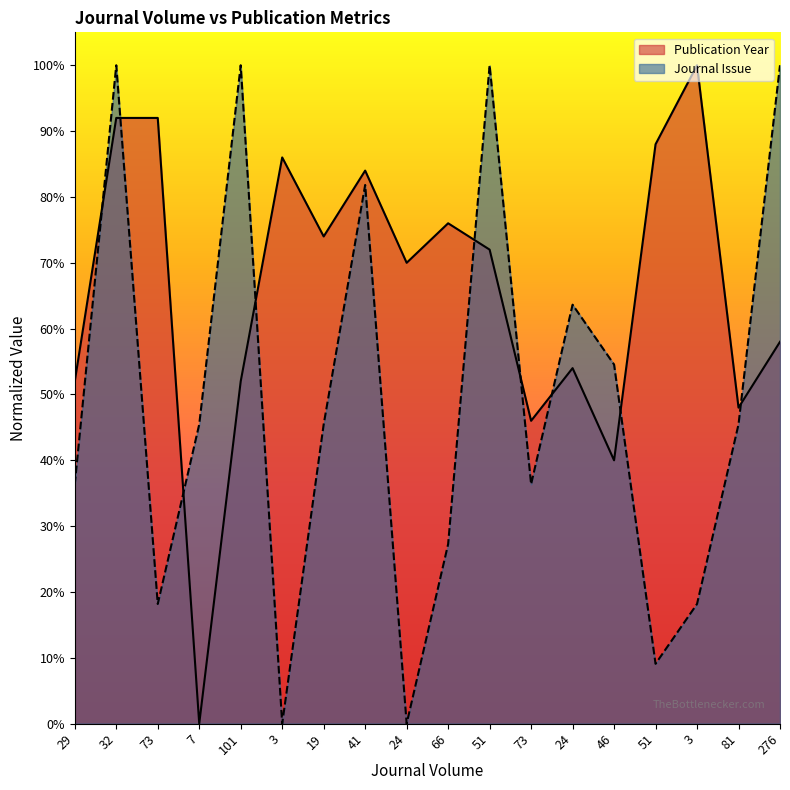

Reading left to right, list all the values displayed in this chart.

Publication Year: 29=52.0	32=92.0	73=92.0	7=0.0	101=52.0	3=86.0	19=74.0	41=84.0	24=70.0	66=76.0	51=72.0	73=46.0	24=54.0	46=40.0	51=88.0	3=100.0	81=48.0	276=58.0
Journal Issue: 29=36.4	32=100.0	73=18.2	7=45.5	101=100.0	3=0.0	19=45.5	41=81.8	24=0.0	66=27.3	51=100.0	73=36.4	24=63.6	46=54.5	51=9.1	3=18.2	81=45.5	276=100.0